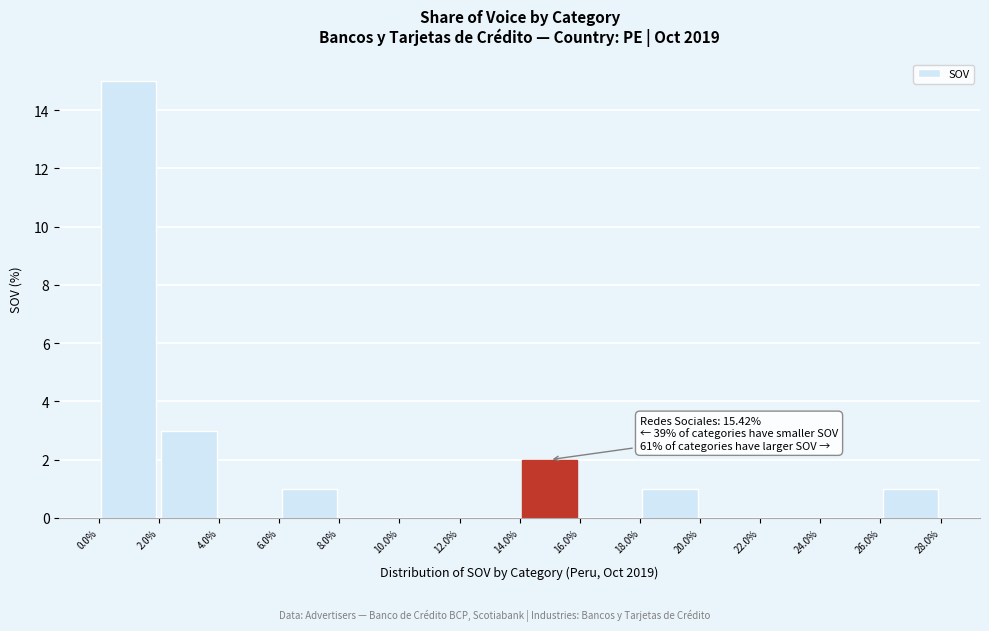

Which range on the x-axis has the tallest bar?

0.0% to 2.0%